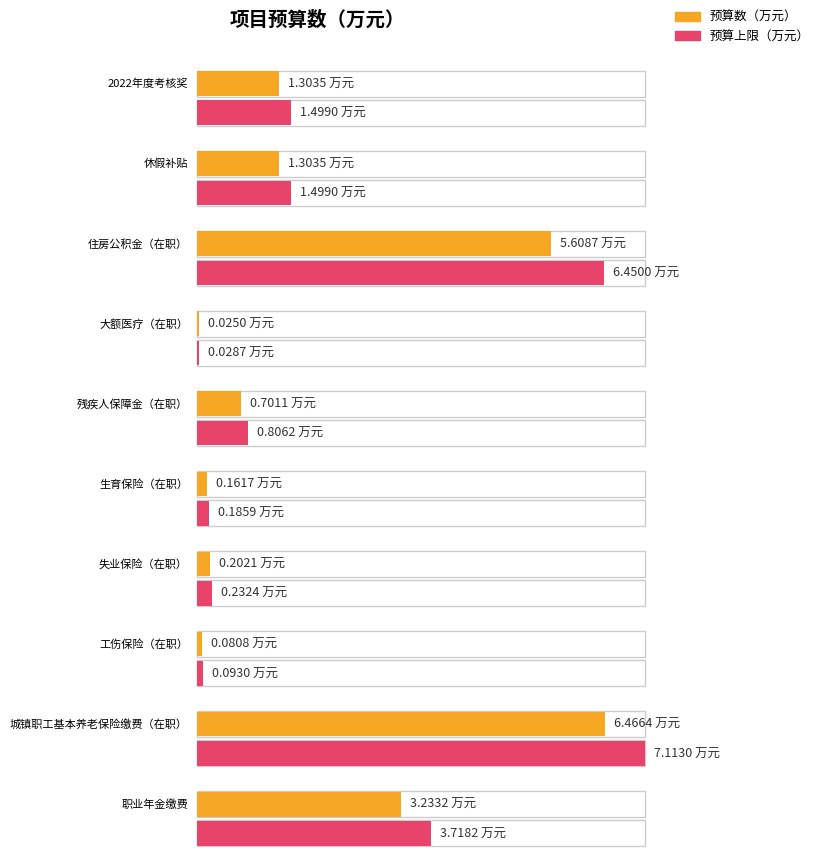

List the labels in order of value, smallest first.

大额医疗（在职）, 工伤保险（在职）, 生育保险（在职）, 失业保险（在职）, 残疾人保障金（在职）, 2022年度考核奖, 休假补贴, 职业年金缴费, 住房公积金（在职）, 城镇职工基本养老保险缴费（在职）